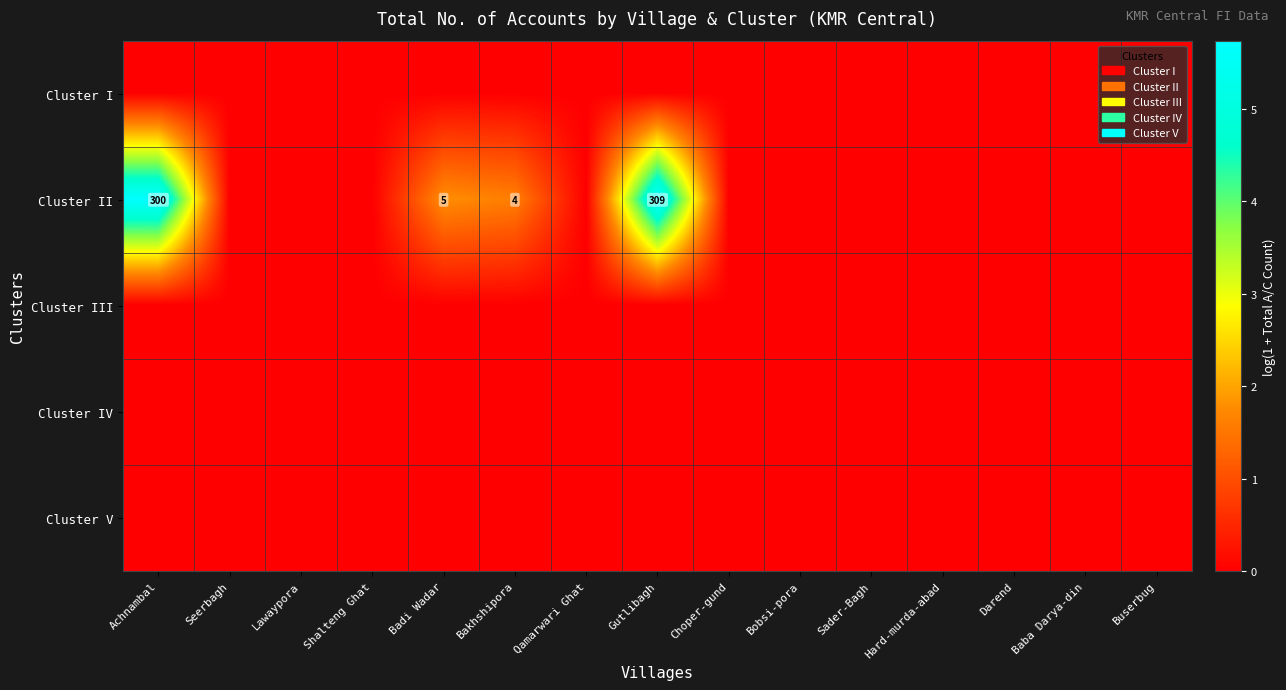

What is the sum of the Cluster II values at Achnambal and Bakhshipora?

304